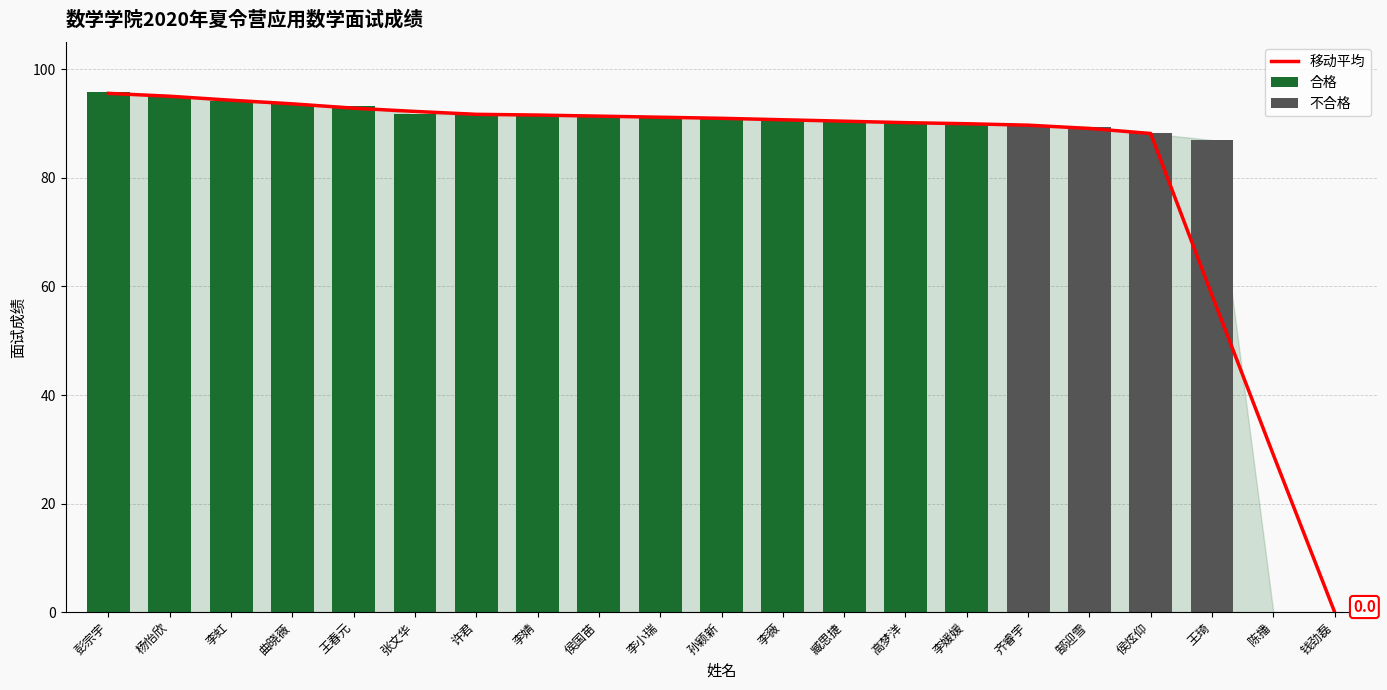

Is it true that the value at 张文华 is 91.8?

True